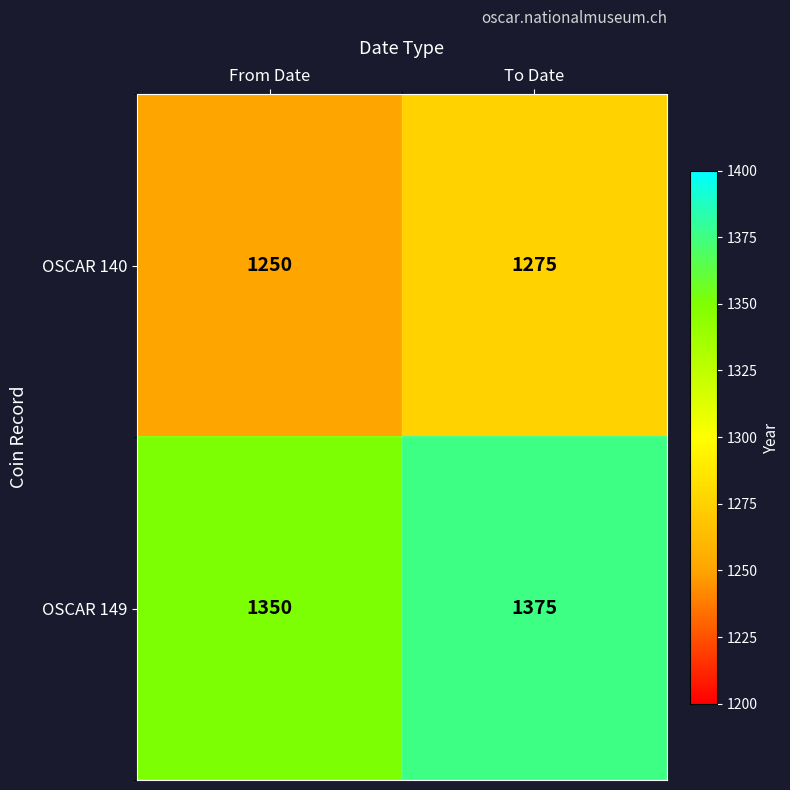

What is the minimum value shown in the chart?

1250